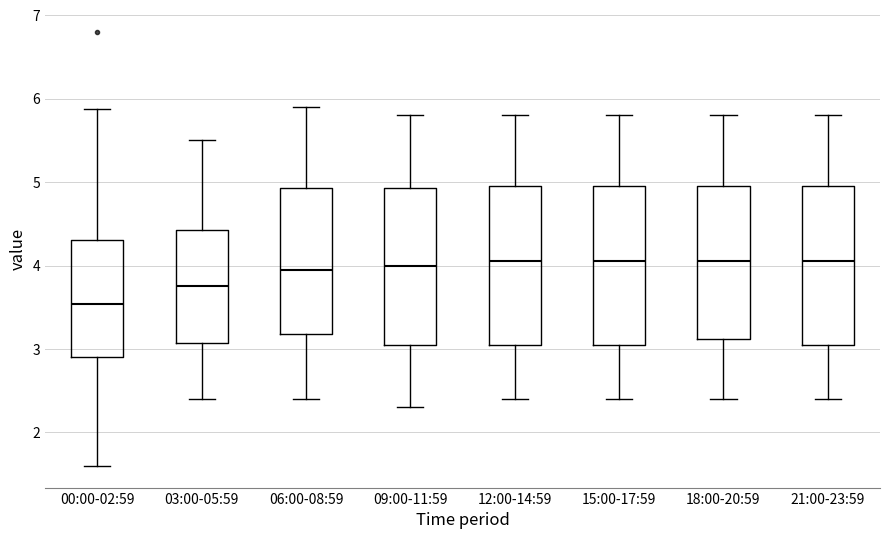

Where does the median line of the box for 18:00-20:59 sit on the y-axis? The values are not printed on the chart, so give them approximately, as read against the axis.

4.1